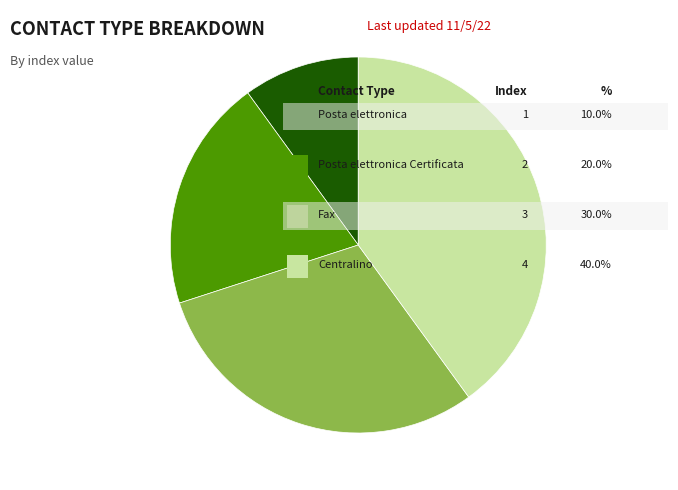

Is there any slice that represents more than half of the pie?

No